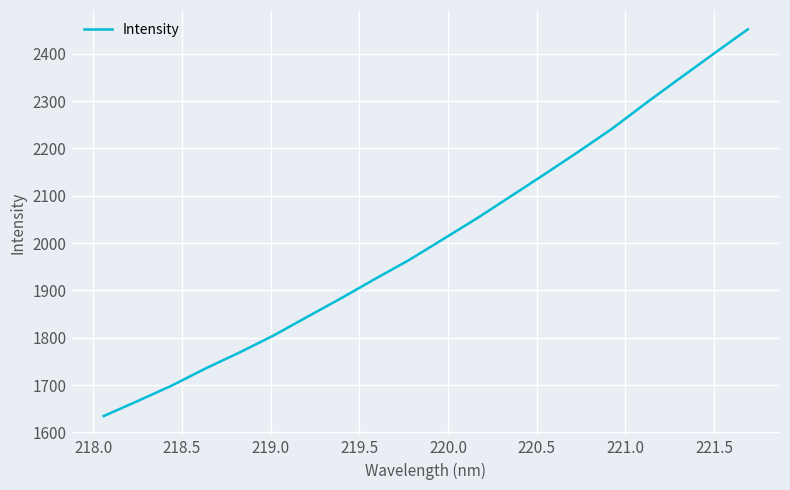

How many series are shown in this chart?

1